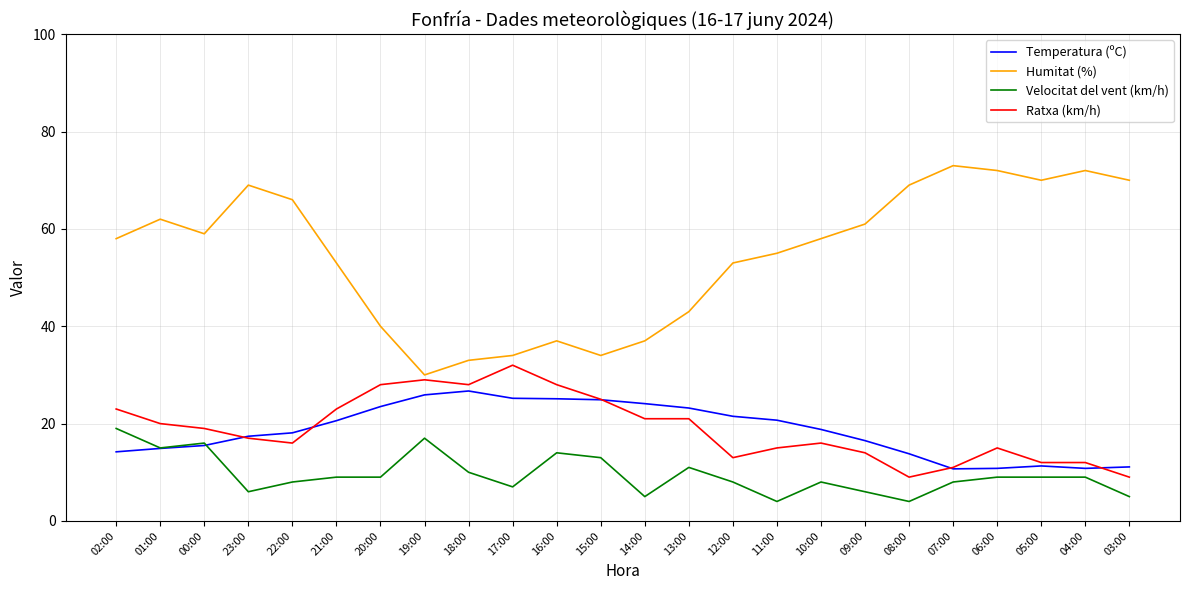

Is the value of Temperatura (ºC) at 00:00 greater than the value of Velocitat del vent (km/h) at 06:00?

Yes